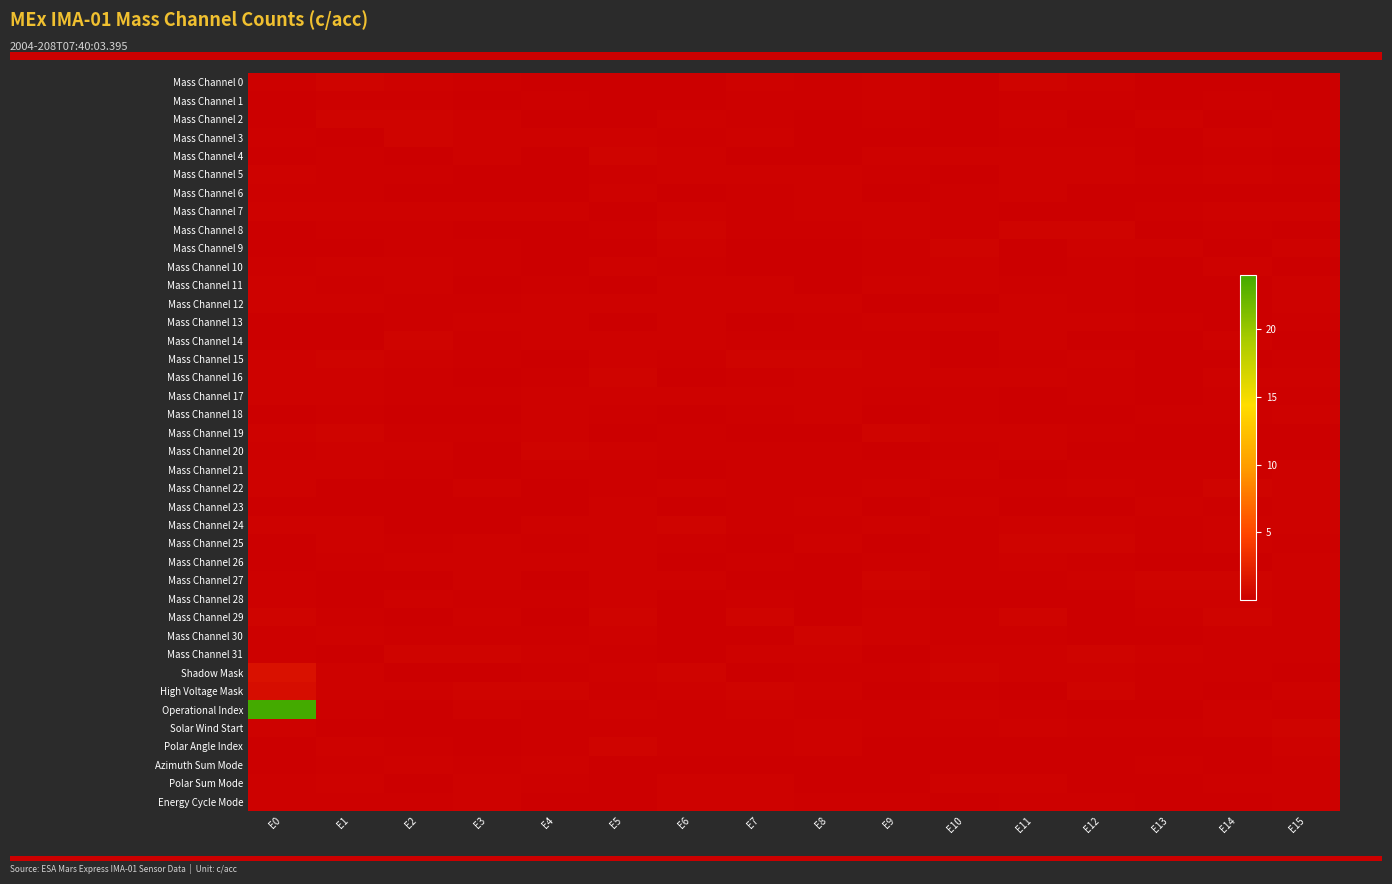

At which category is the sum across all series the highest?

E0